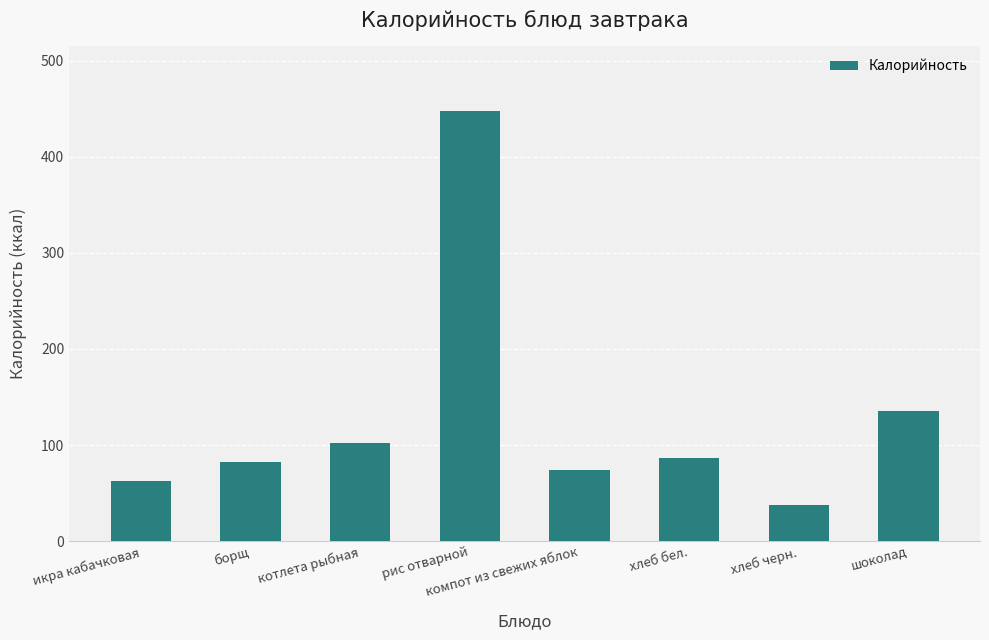

The value at икра кабачковая is 62.1. True or false?

True